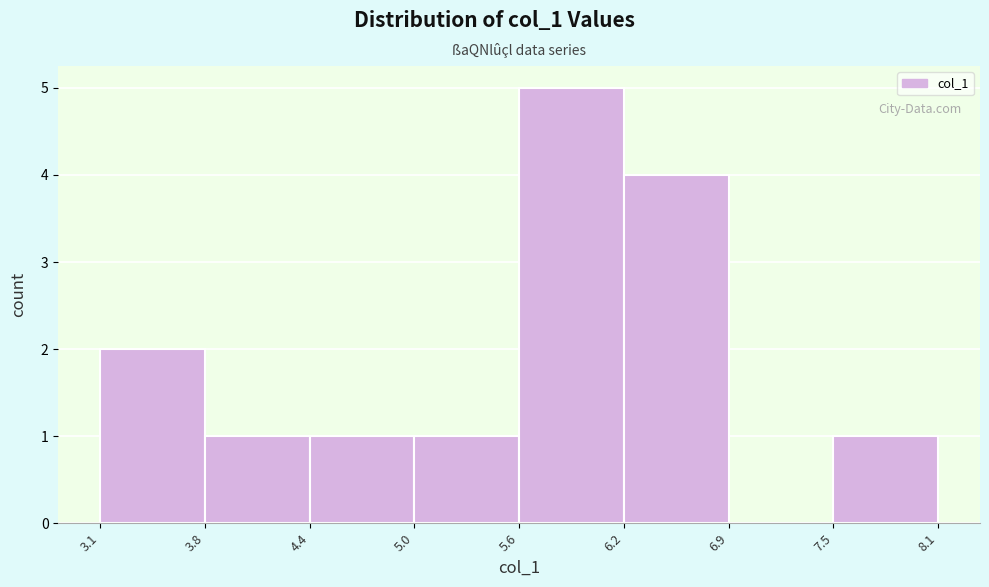

Reading left to right, list every bar in this chart as the range it spans on the x-axis followed by its height. The values are not printed on the chart, so give them approximately, as read against the axis.

3.1 to 3.8: 2
3.8 to 4.4: 1
4.4 to 5.0: 1
5.0 to 5.6: 1
5.6 to 6.2: 5
6.2 to 6.9: 4
6.9 to 7.5: 0
7.5 to 8.1: 1